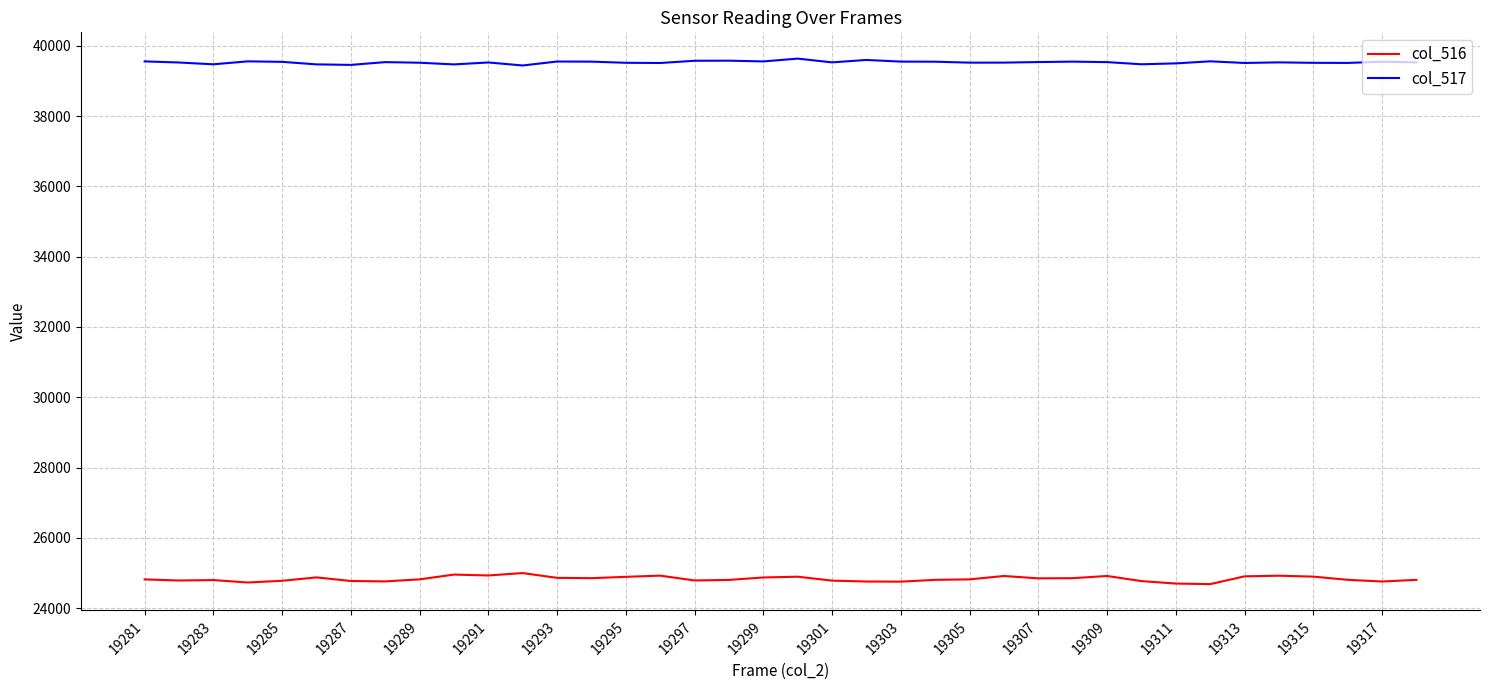

Which series has the largest total across all categories?

col_517